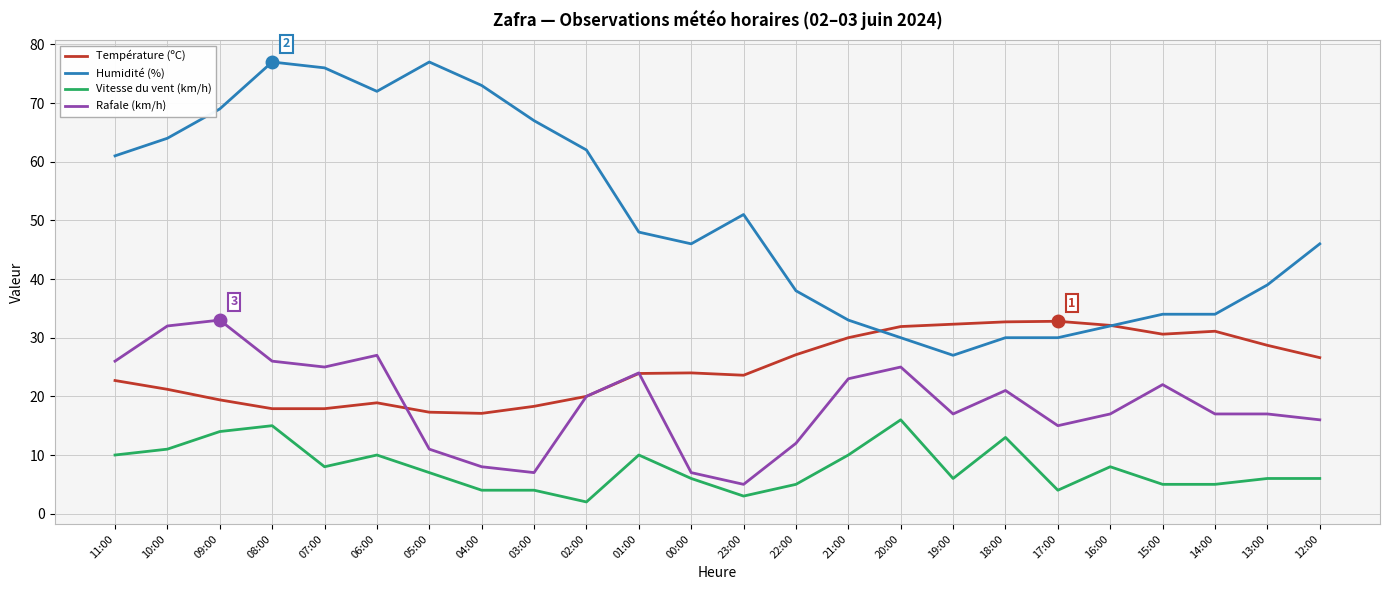

Which series has the largest range (max minus min)?

Humidité (%)